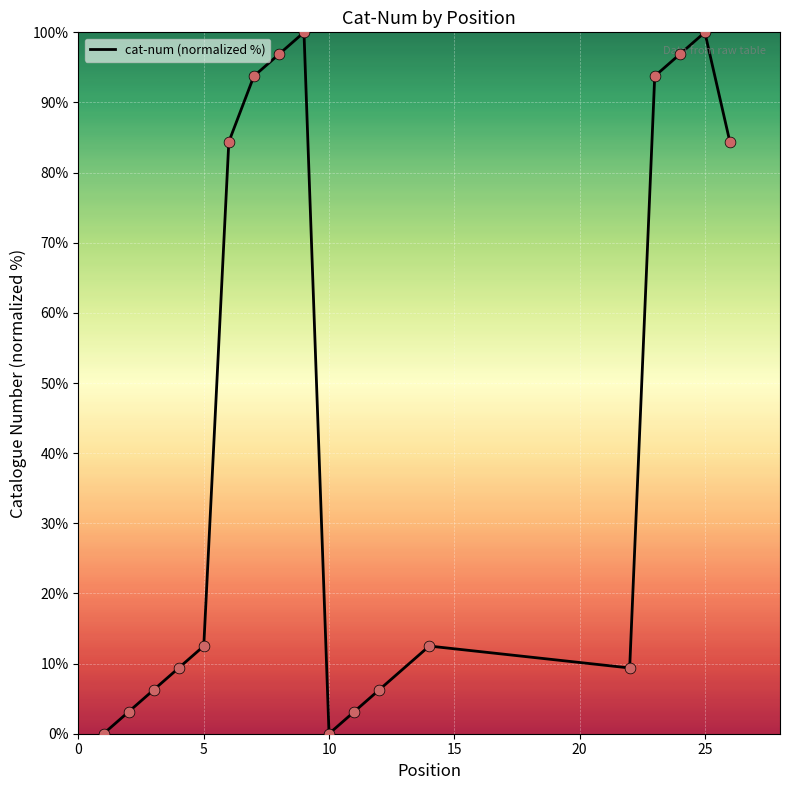

What is the greatest value displayed?

100.0